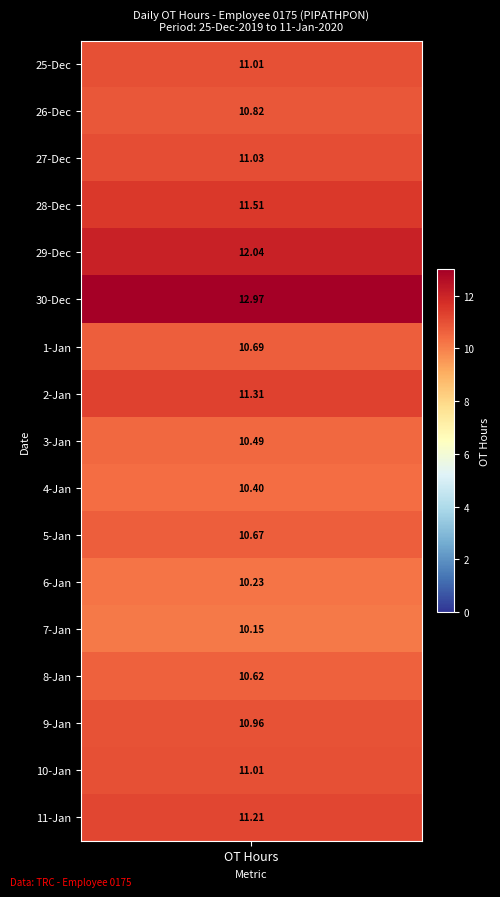

True or false: 3 has a value of 7.0 at 5.

False